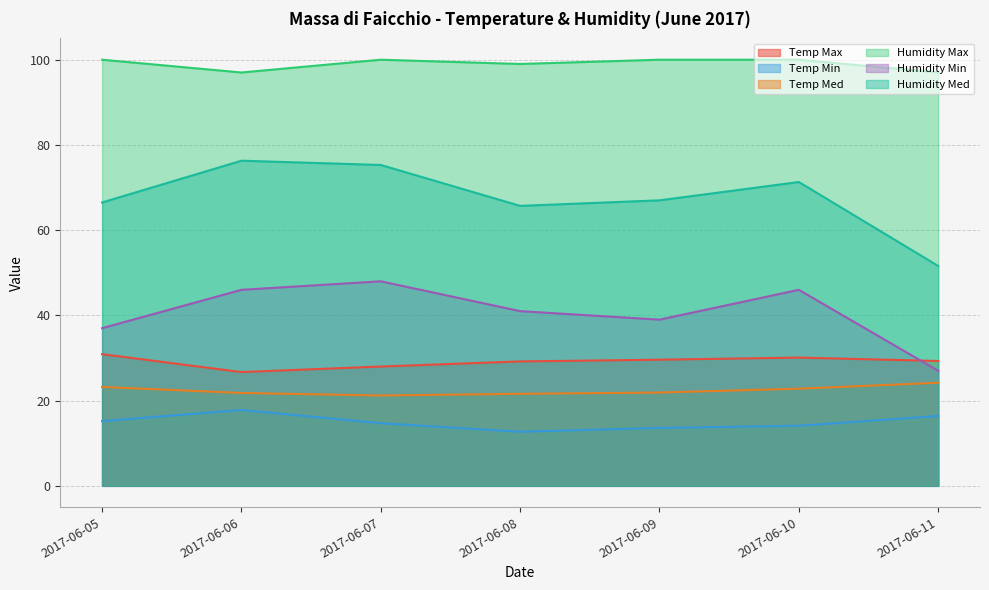

What is the total value across all series at 2017-06-10?

284.3